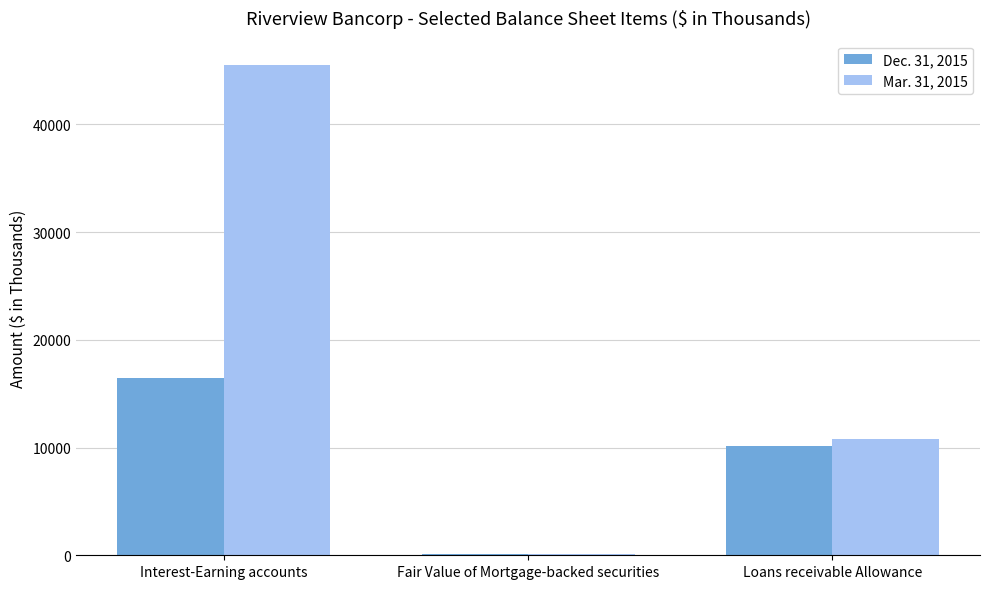

What is the spread (max minus min) of values at Fair Value of Mortgage-backed securities?

9